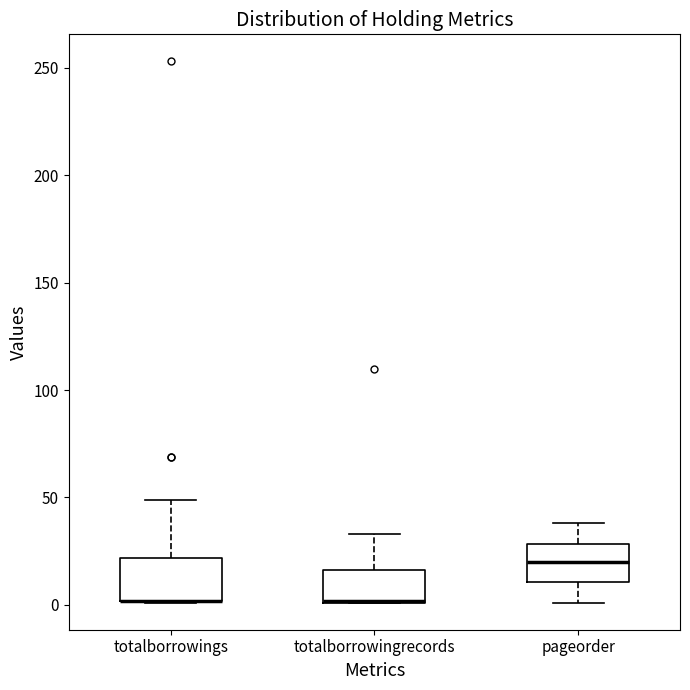

Reading left to right, transcribe this box plot: for each box, give where its median line is, the range the box spans, and where its two whiskers end, as read against the y-axis. The values are not printed on the chart, so give them approximately, as read against the axis.

totalborrowings: median 0 (drawn on the box's lower edge), box 0 to 20, whiskers 0 to 50
totalborrowingrecords: median 0 (drawn on the box's lower edge), box 0 to 15, whiskers 0 to 35
pageorder: median 20, box 10 to 30, whiskers 0 to 40